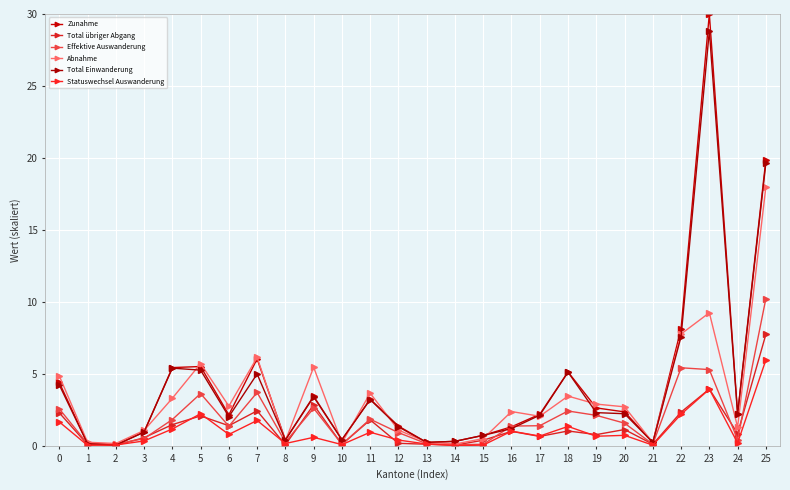

How many lines are shown in the chart?

6